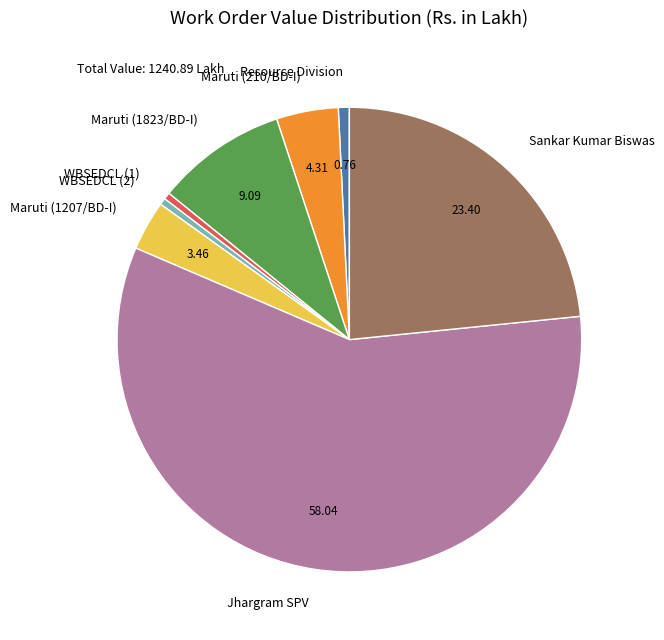

What is the largest slice in the pie chart?

Jhargram SPV